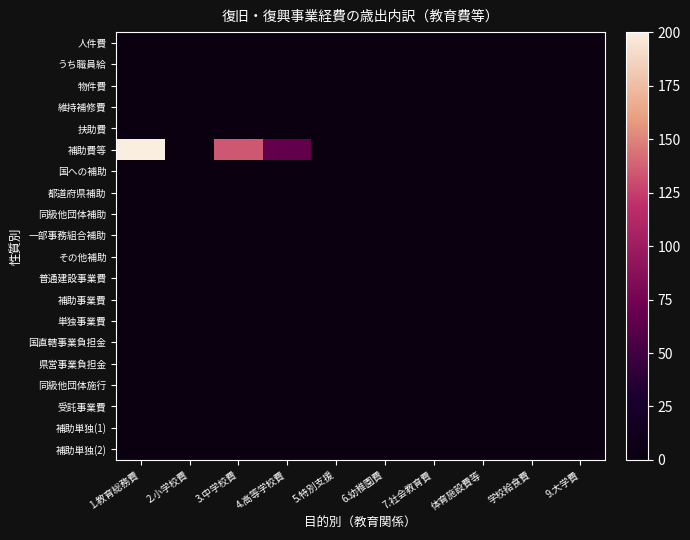

Count the number of data series in this chart.

20